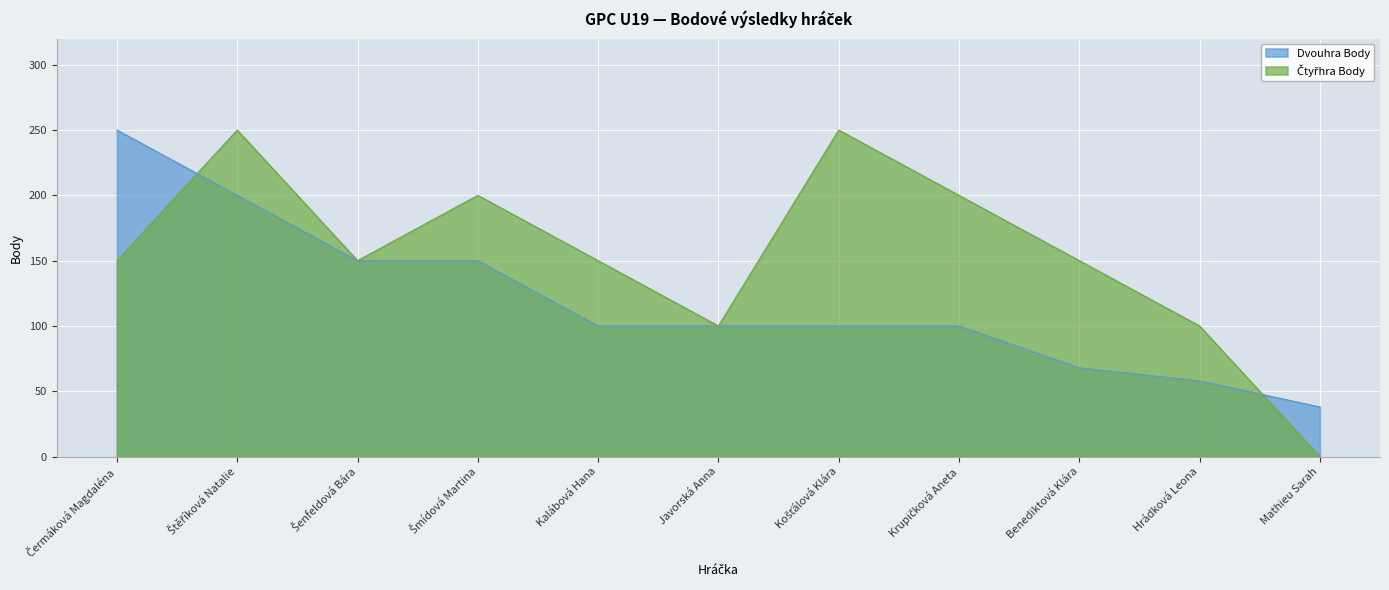

Count the number of data series in this chart.

2